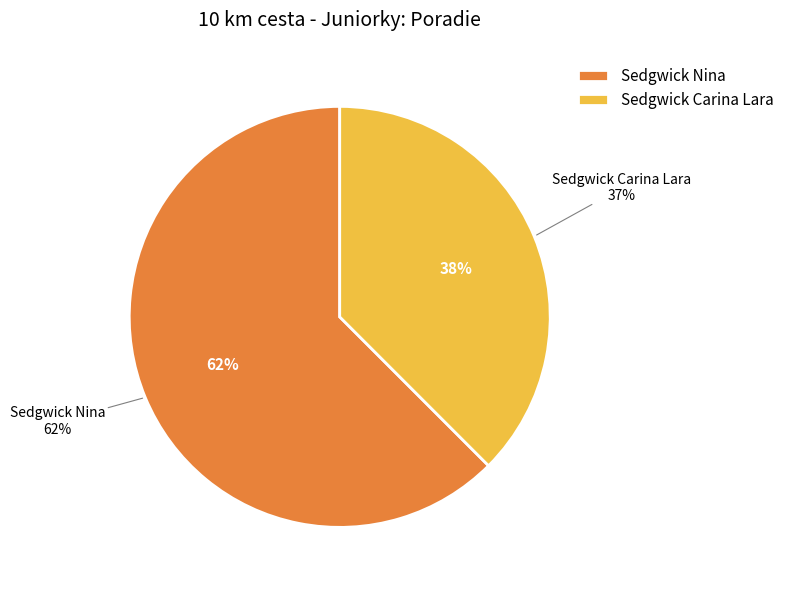

To the nearest percent, what is the average slice percentage?

50%